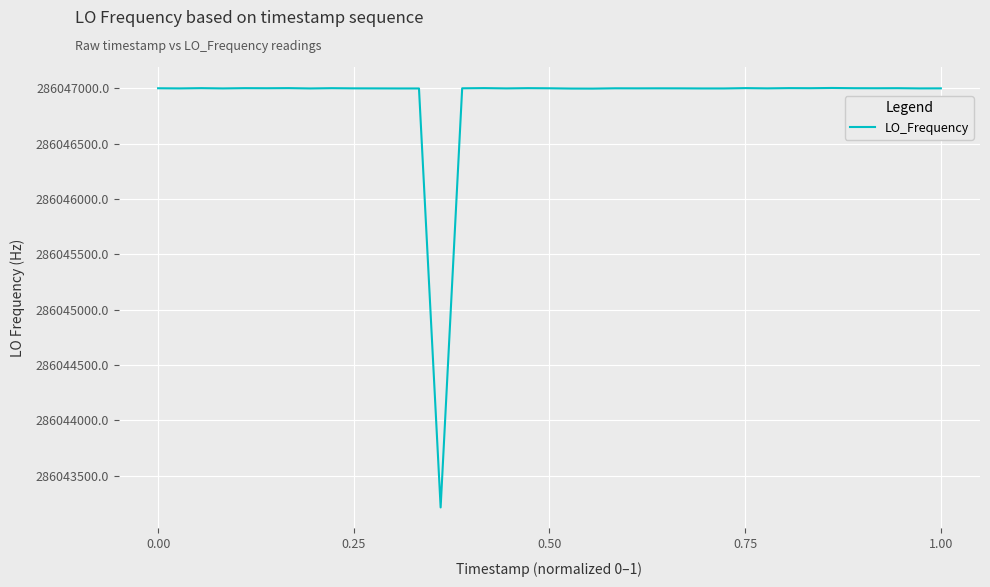

What is the average value?

286046906.4